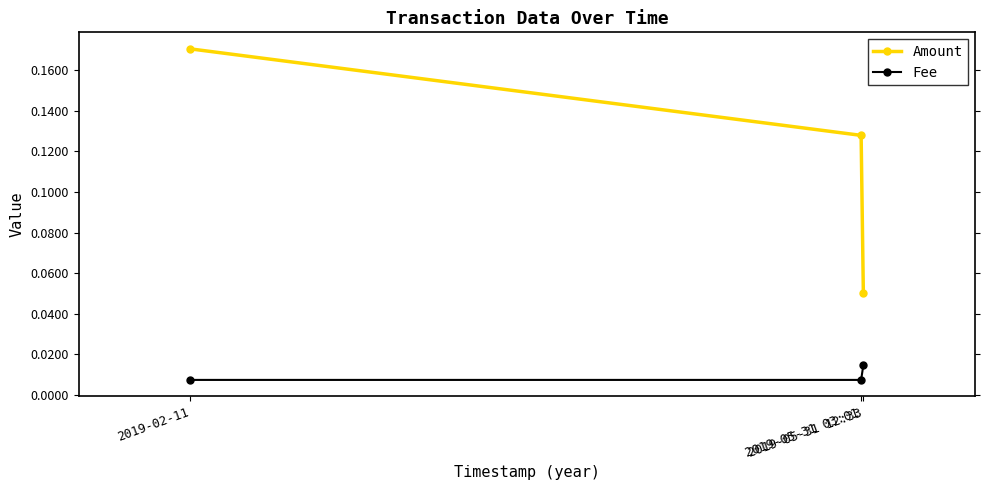

Which series has the widest spread of values?

Amount